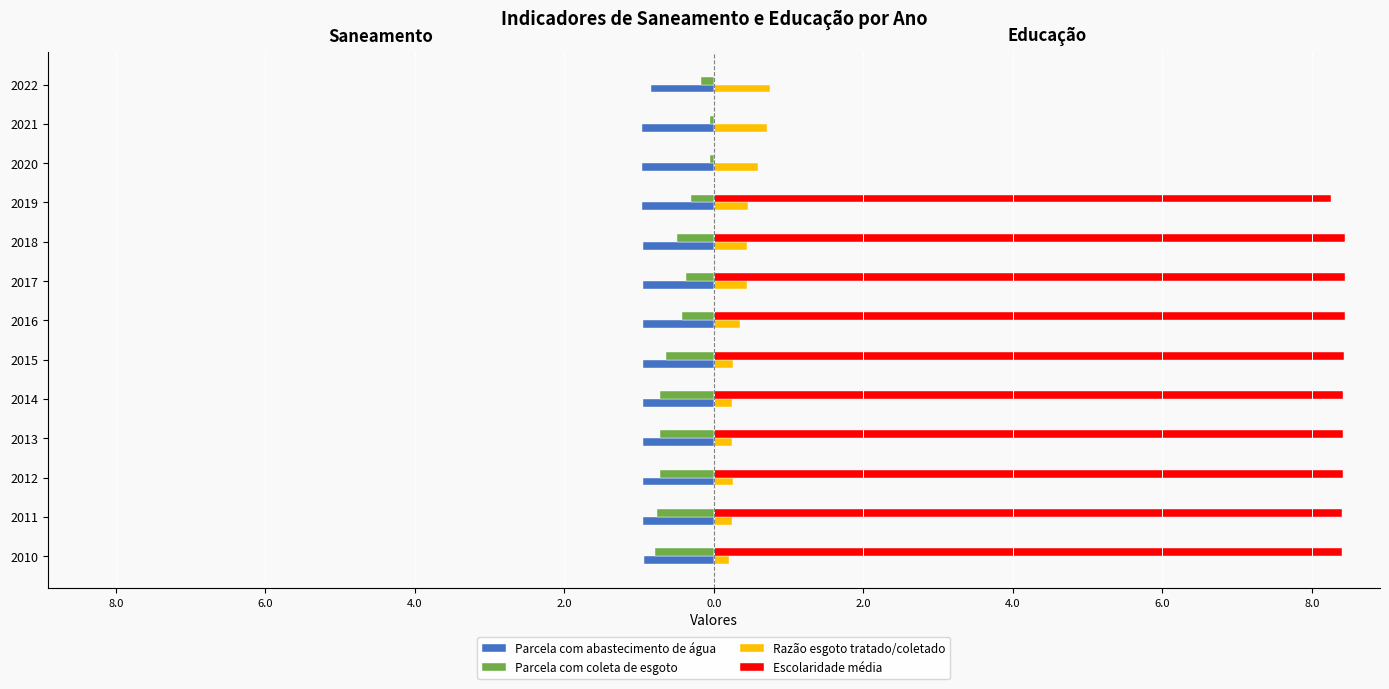

What are all the series names shown in the legend?

Parcela com abastecimento de água, Parcela com coleta de esgoto, Razão esgoto tratado/coletado, Escolaridade média